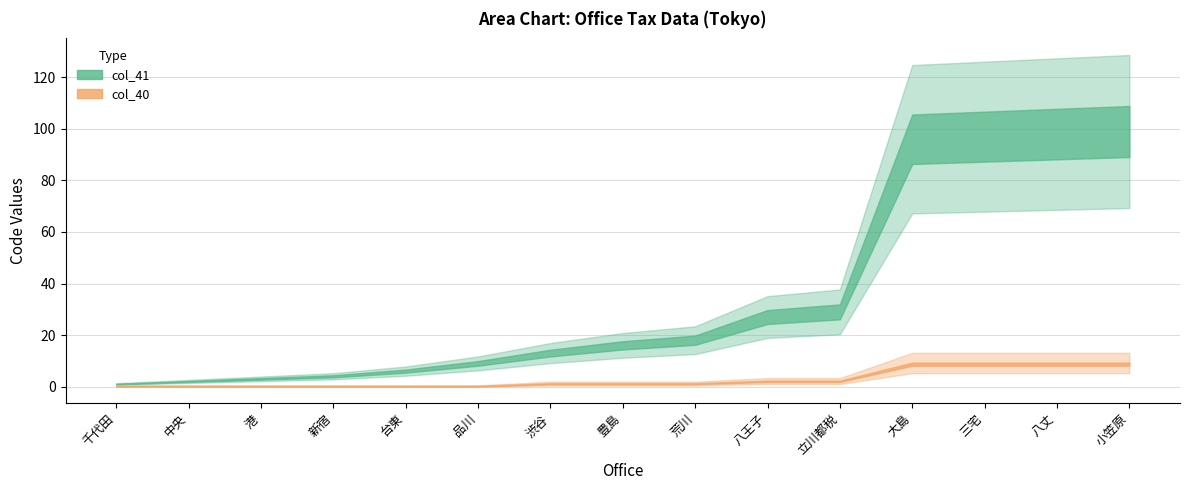

Rank the categories by col_41 value from lowest to highest.

千代田, 中央, 港, 新宿, 台東, 品川, 渋谷, 豊島, 荒川, 八王子, 立川都税, 大島, 三宅, 八丈, 小笠原